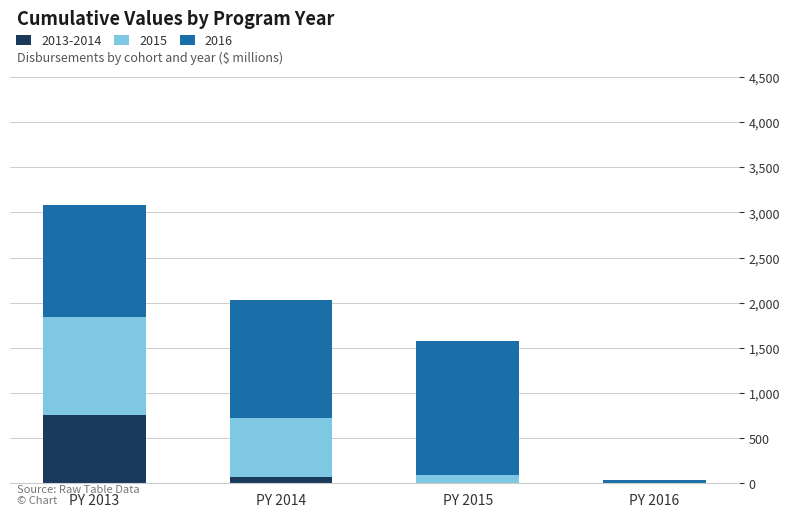

Reading left to right, what are the values for 2013-2014?

PY 2013=758.8	PY 2014=70.1	PY 2015=0.0	PY 2016=0.0